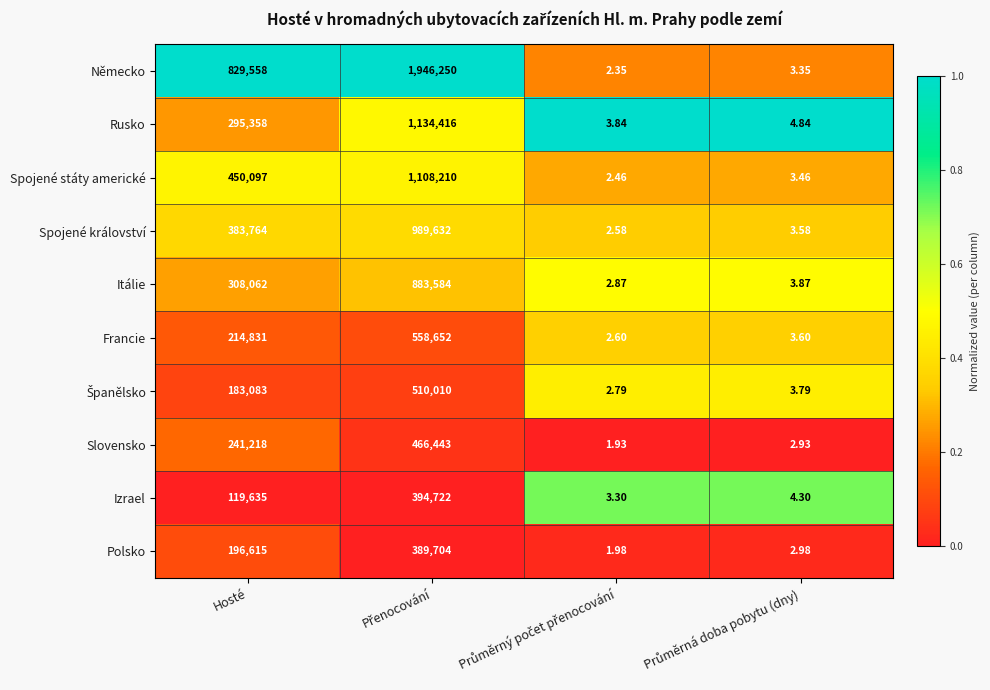

Which series has the largest total across all categories?

Německo